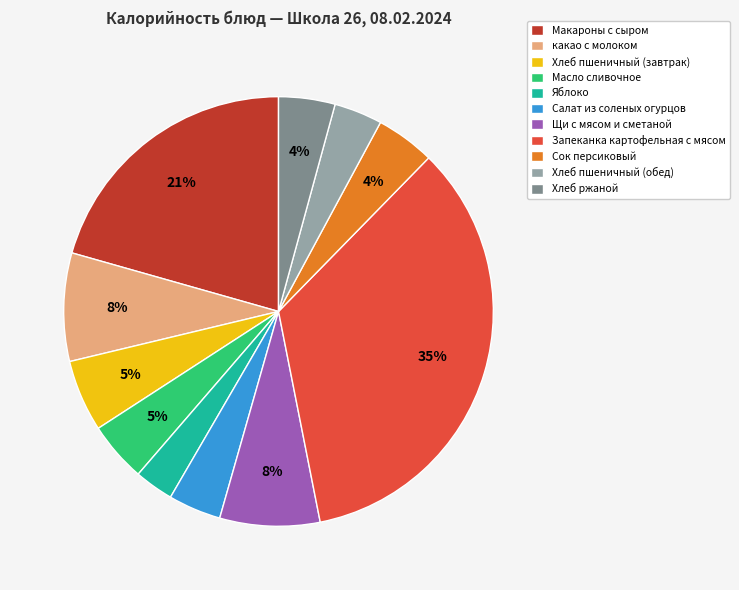

How many segments does this pie chart have?

11